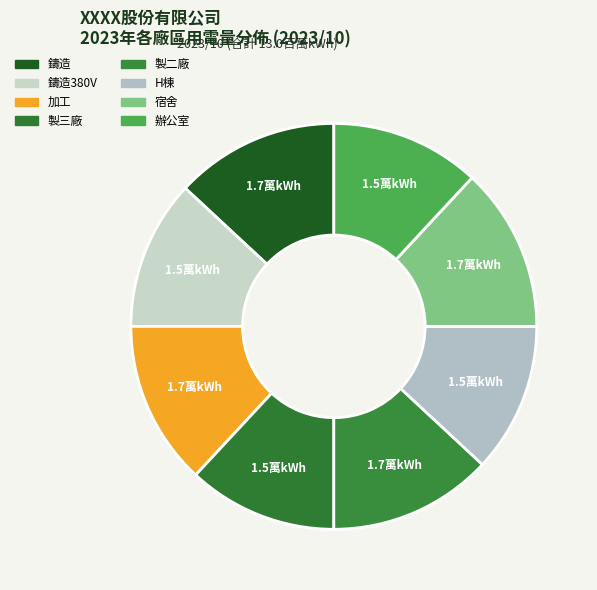

To the nearest percent, what is the difference between the largest and smallest slice percentages?

1%